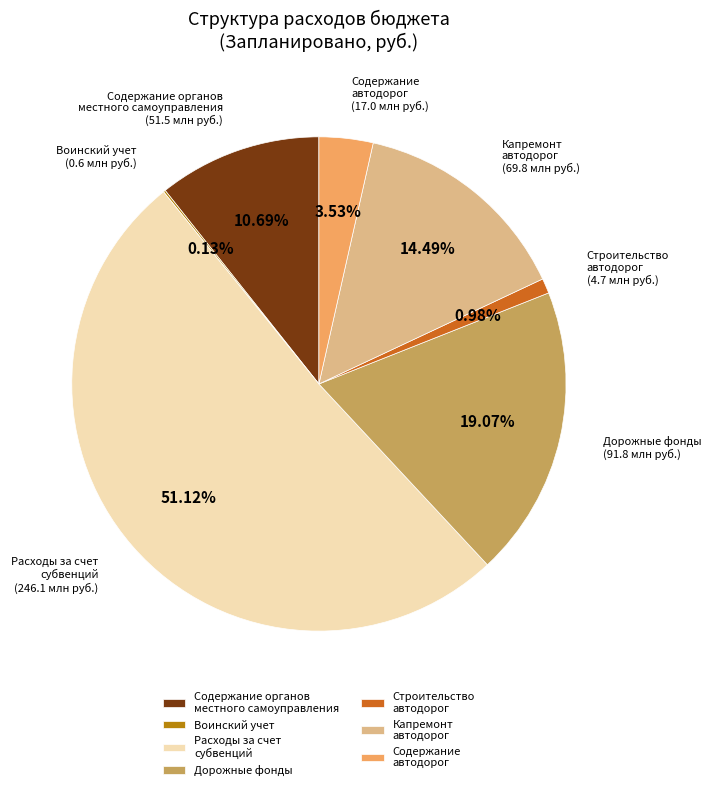

Do Содержание автодорог and Расходы за счет субвенций together represent more than half of the pie?

Yes